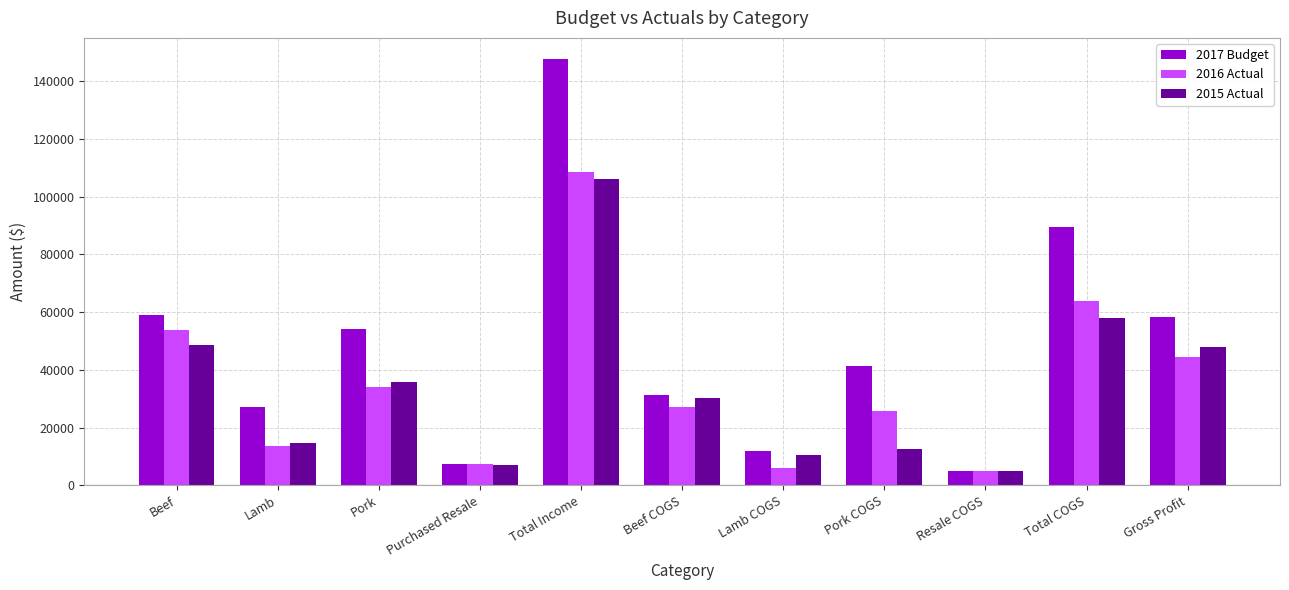

What is the average value of the 2016 Actual series?

35386.5